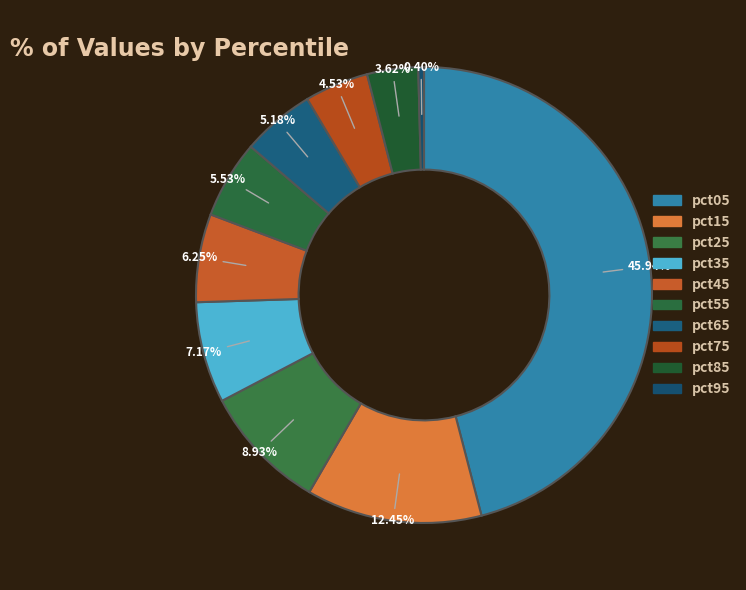

Count the number of slices in the pie.

10